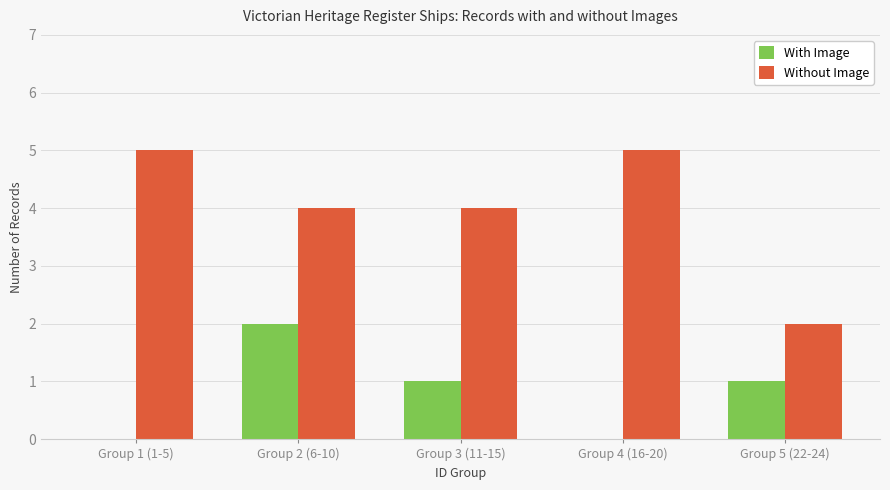

What value does the Without Image series have at Group 3 (11-15)?

4